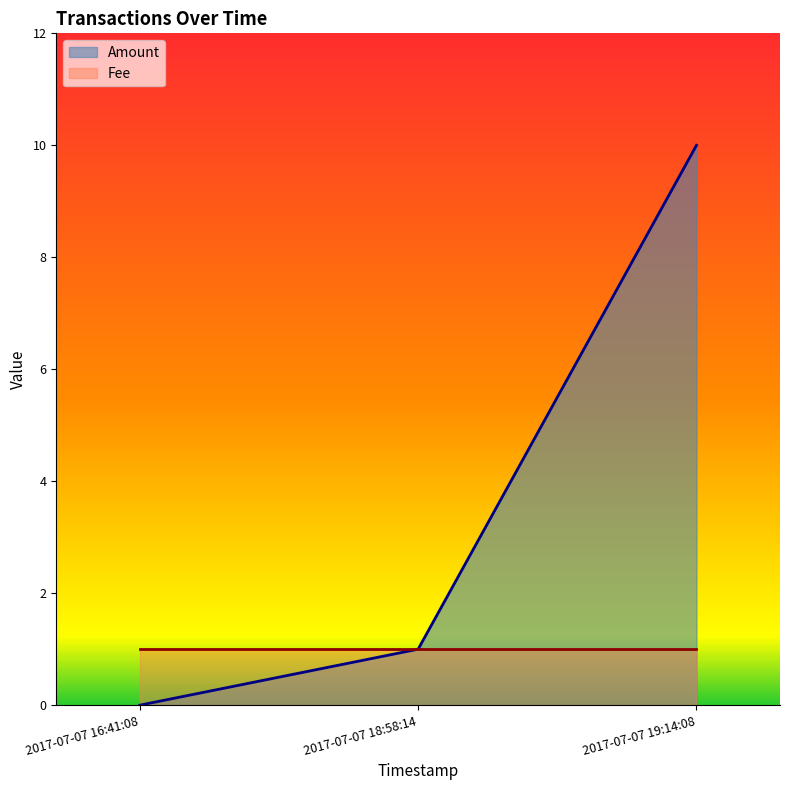

What is the difference between the maximum and minimum values in the Amount series?

10